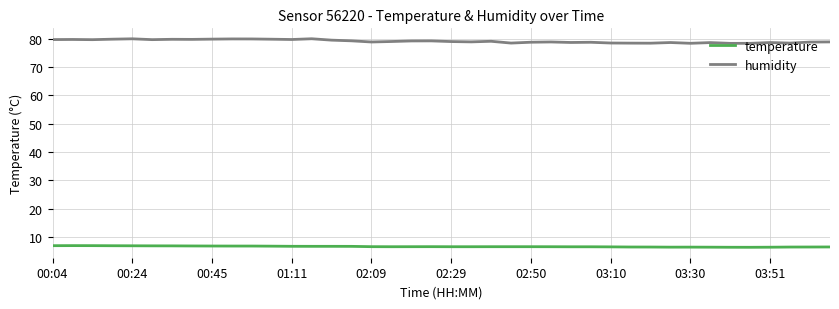

True or false: humidity and temperature cross at least once.

False